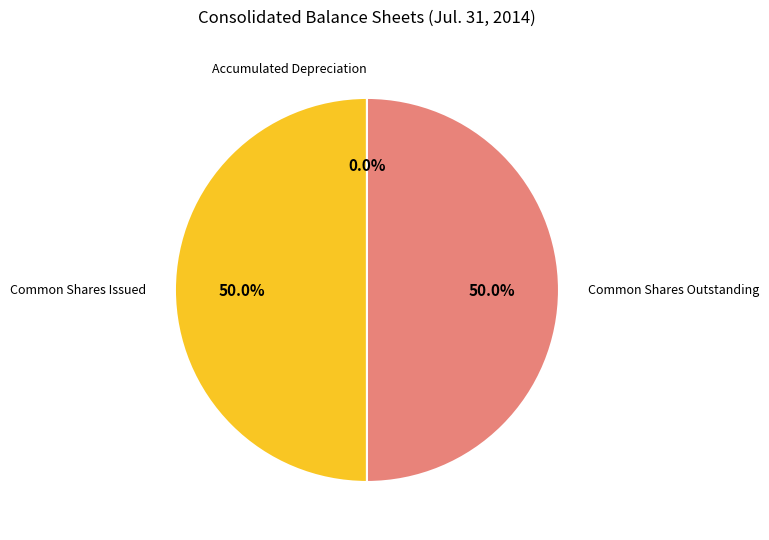

How many segments does this pie chart have?

3